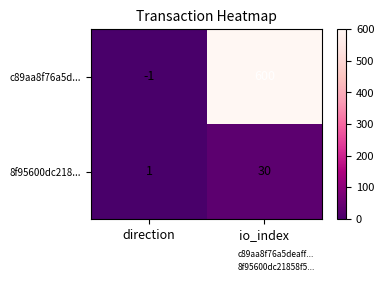

True or false: 8f95600dc218... has a value of 1 at direction.

True